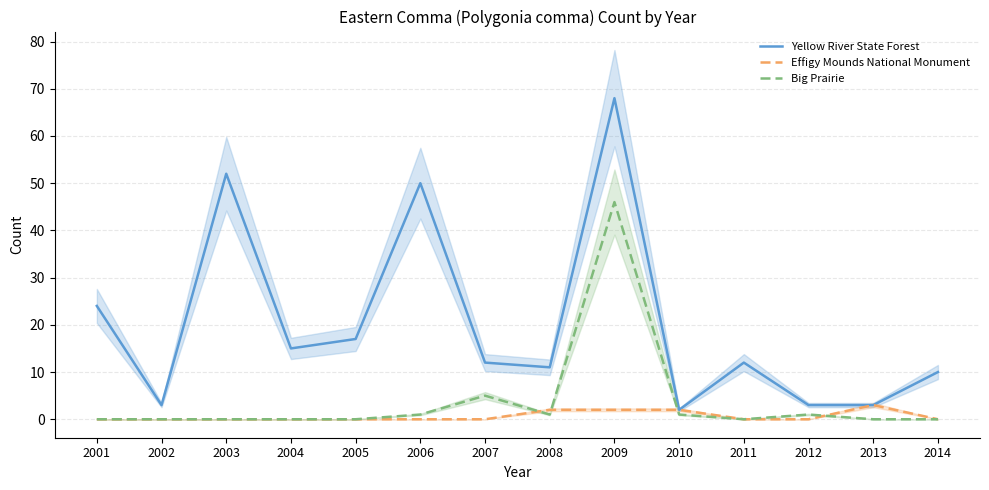

What is the total value across all series at 2002?

3